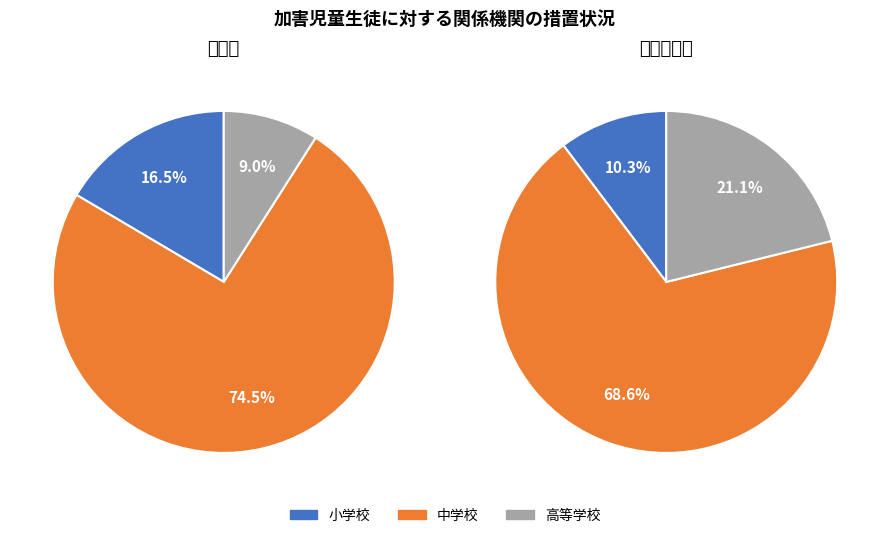

To the nearest percent, what is the average slice percentage?

33%